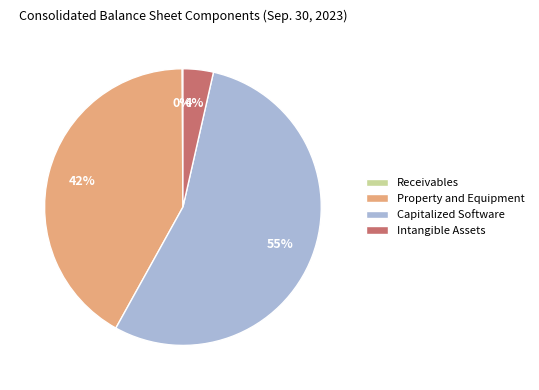

To the nearest percent, what is the average slice percentage?

25%